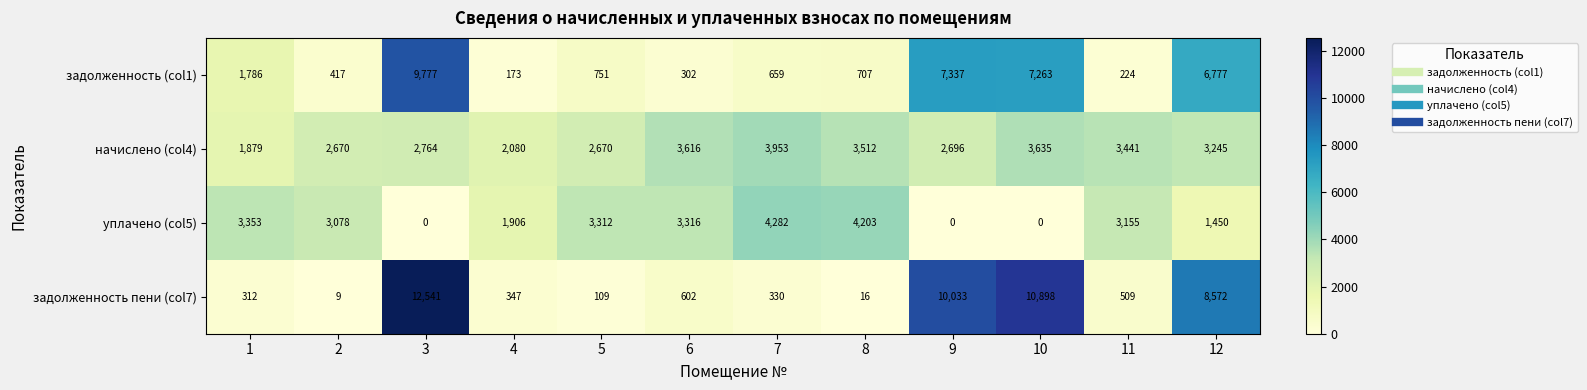

At how many categories does at least one series exceed 6223?

4